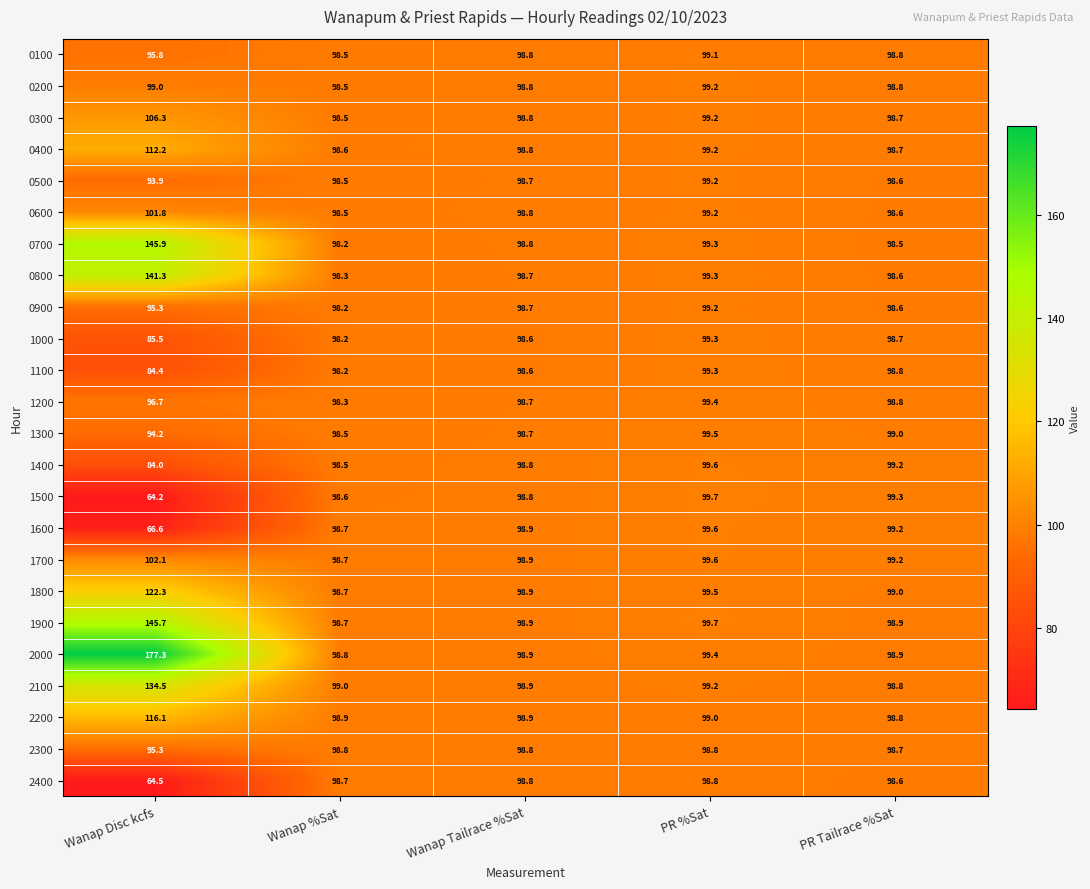

Is it true that 0400 equals 150.9 at Wanap %Sat?

False